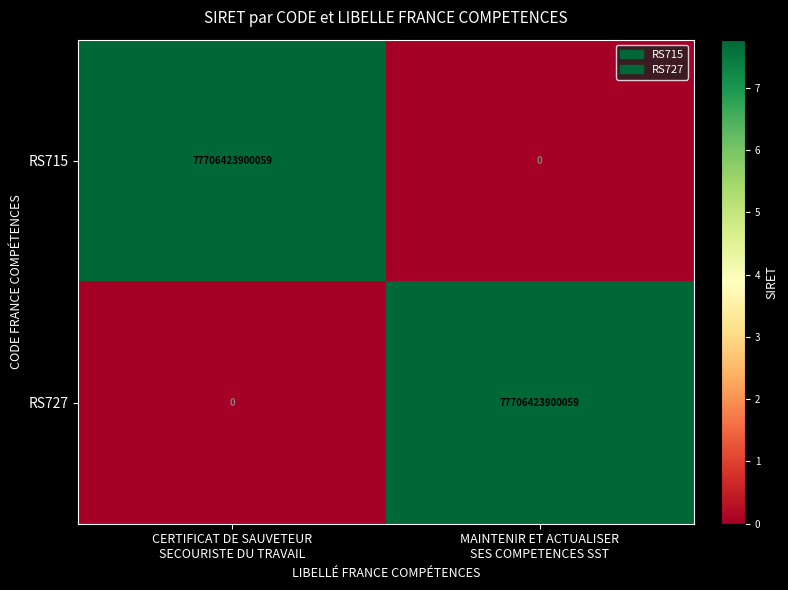

Rank the series at CERTIFICAT DE SAUVETEUR
SECOURISTE DU TRAVAIL from highest to lowest value.

RS715, RS727